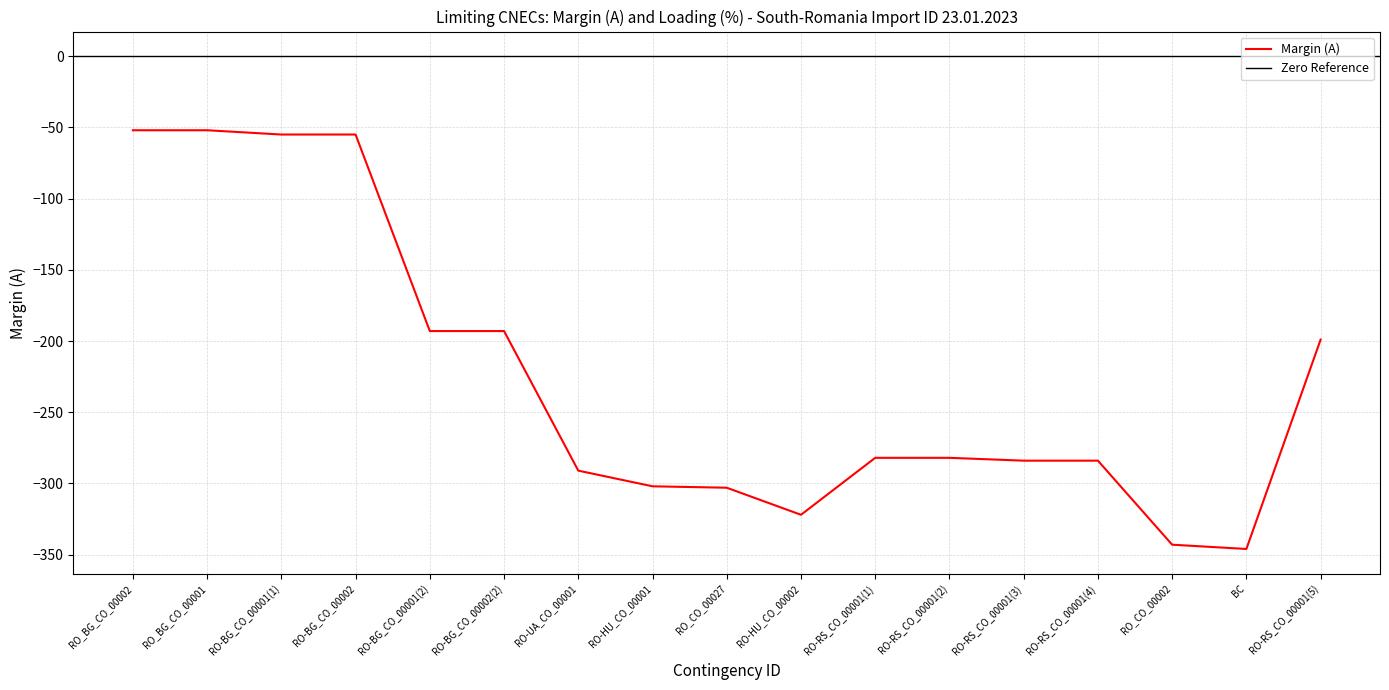

Which has a higher value, RO-HU_CO_00001 or RO-RS_CO_00001(4)?

RO-RS_CO_00001(4)